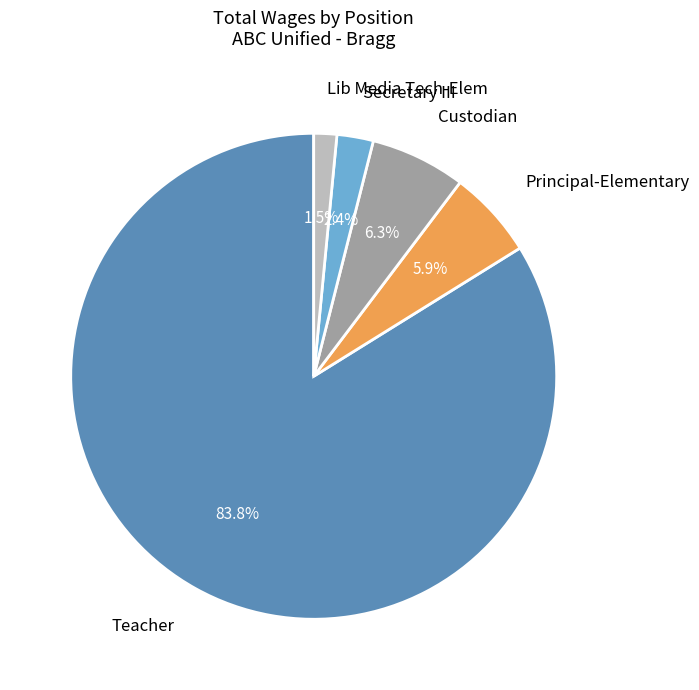

Is there a majority slice in this chart?

Yes